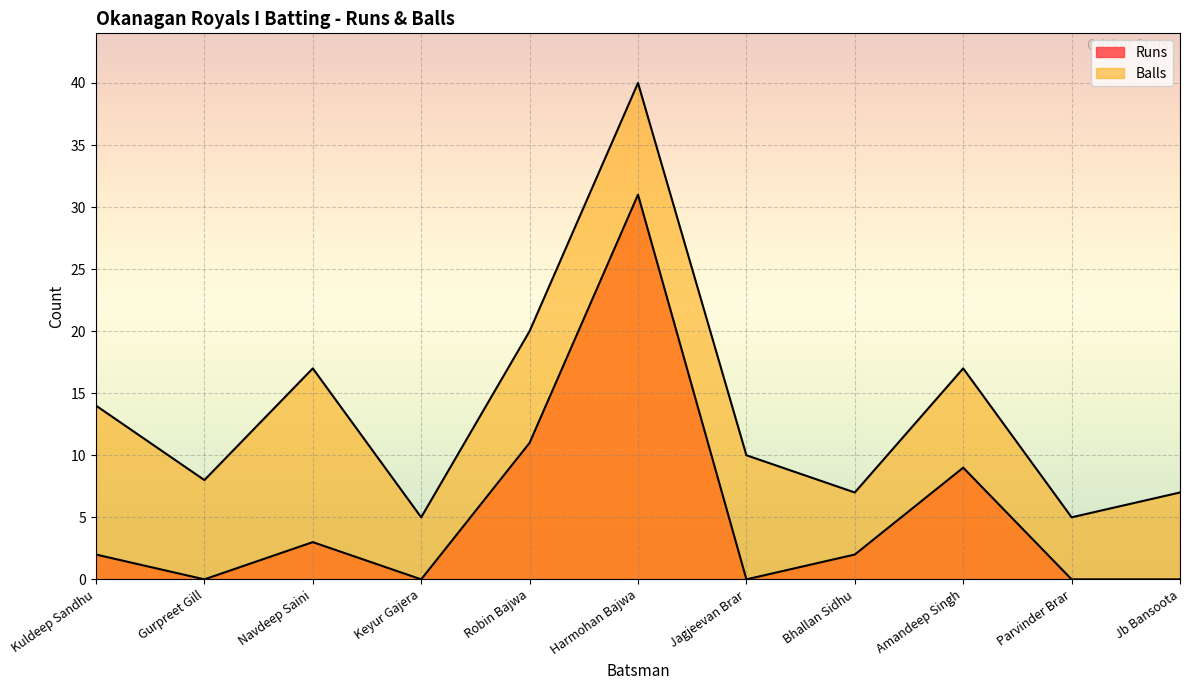

Reading right to left, list all the values displayed in this chart.

Runs: 0	0	9	2	0	31	11	0	3	0	2
Balls: 7	5	17	7	10	40	20	5	17	8	14